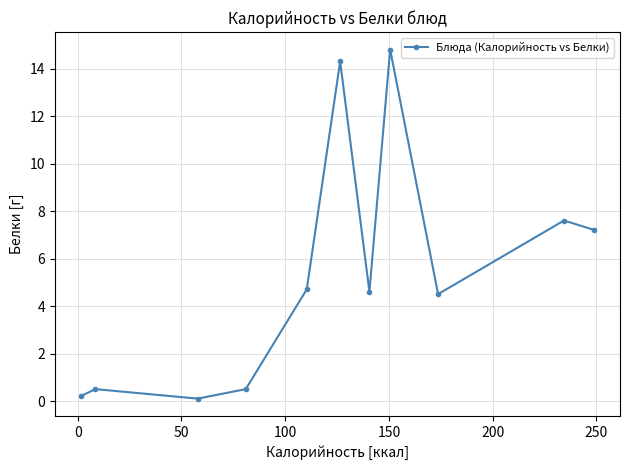

What is the value of the 2nd point from the left?

0.5